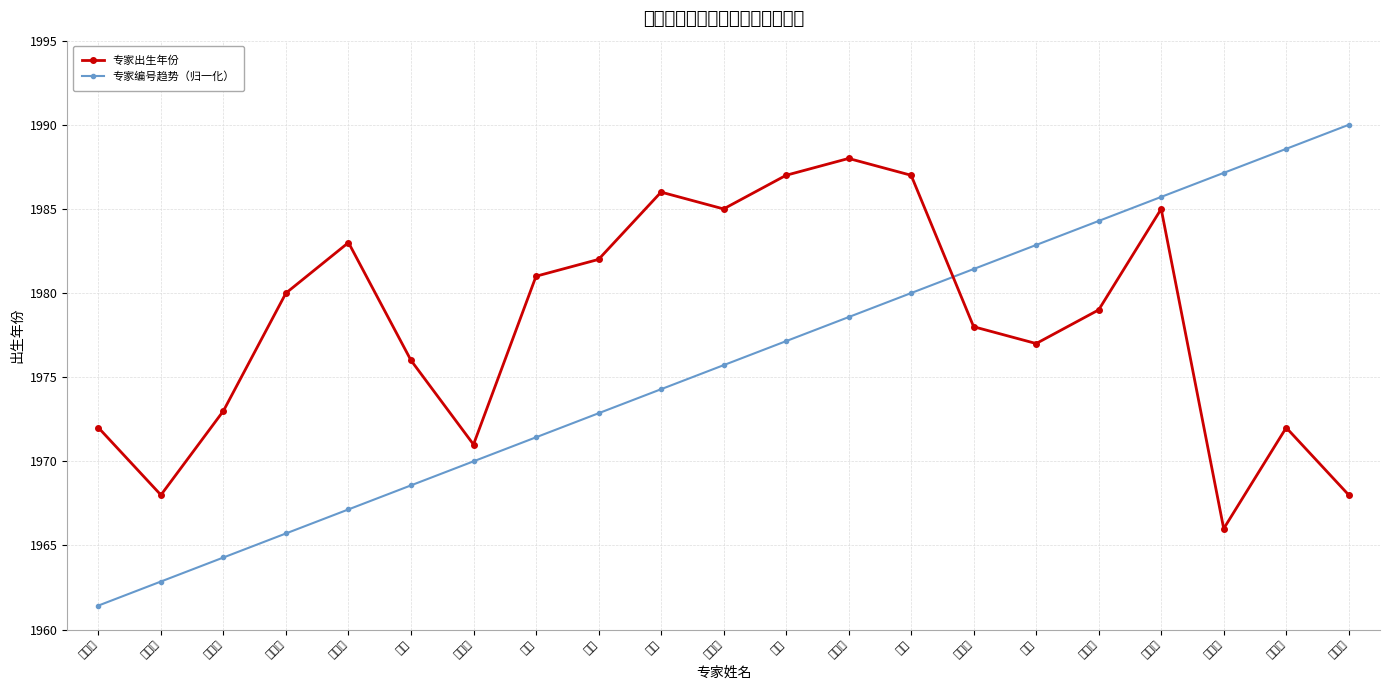

At 姚海燕, list the series in order from largest to smallest.

专家编号趋势（归一化）, 专家出生年份